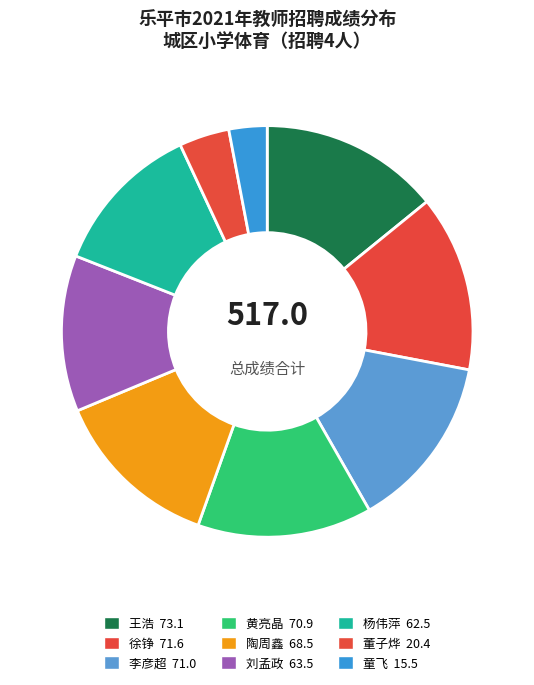

How many slices are in this pie chart?

9